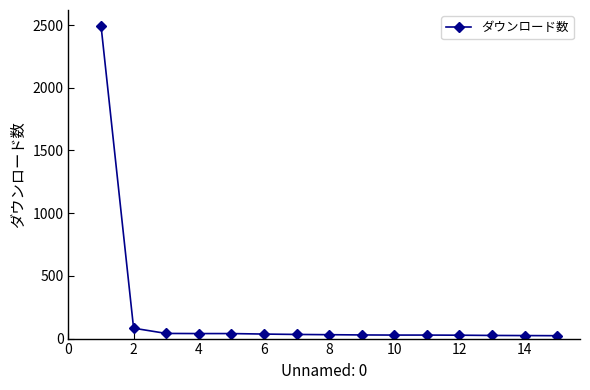

What is the sum of all values?

2984